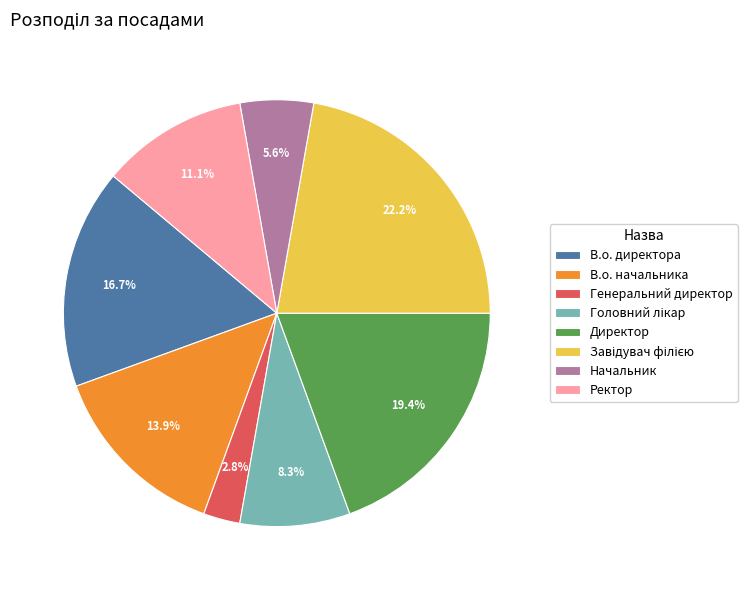

The Генеральний директор slice represents 3% of the pie. True or false?

True